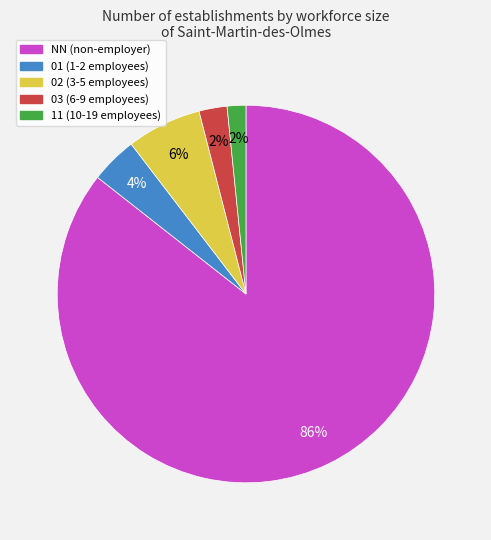

Which slice is the largest?

NN